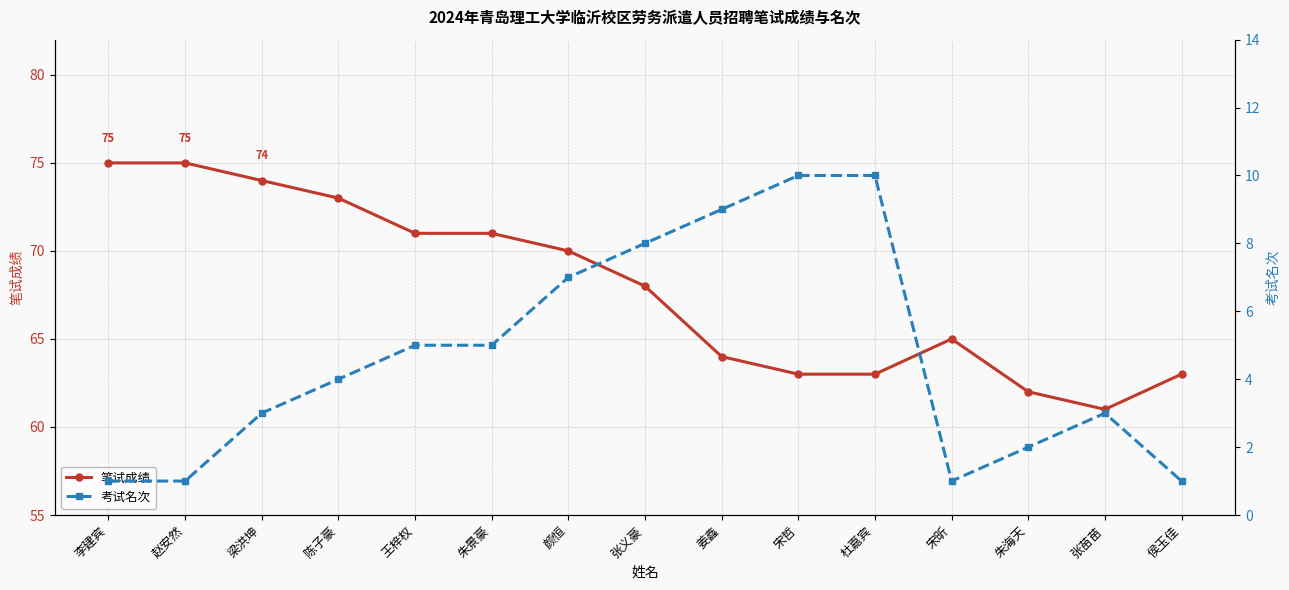

True or false: 笔试成绩 and 考试名次 cross at least once.

False